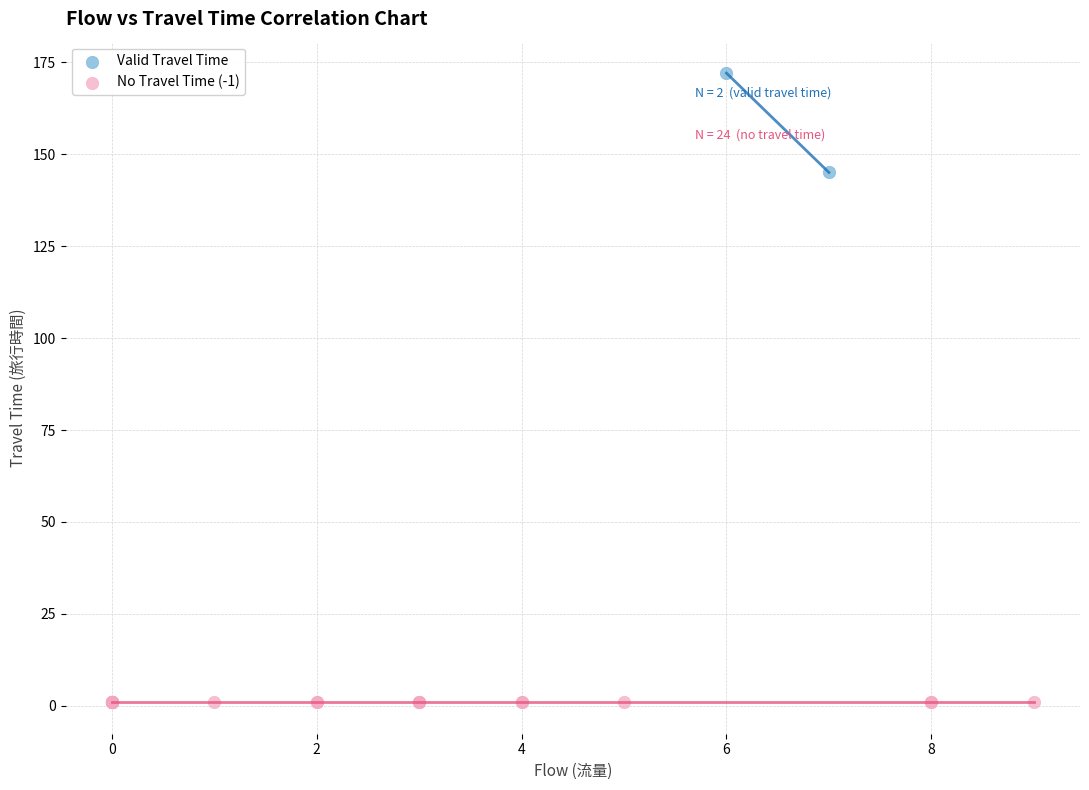

Which series reaches the minimum Y coordinate?

No Travel Time (-1)